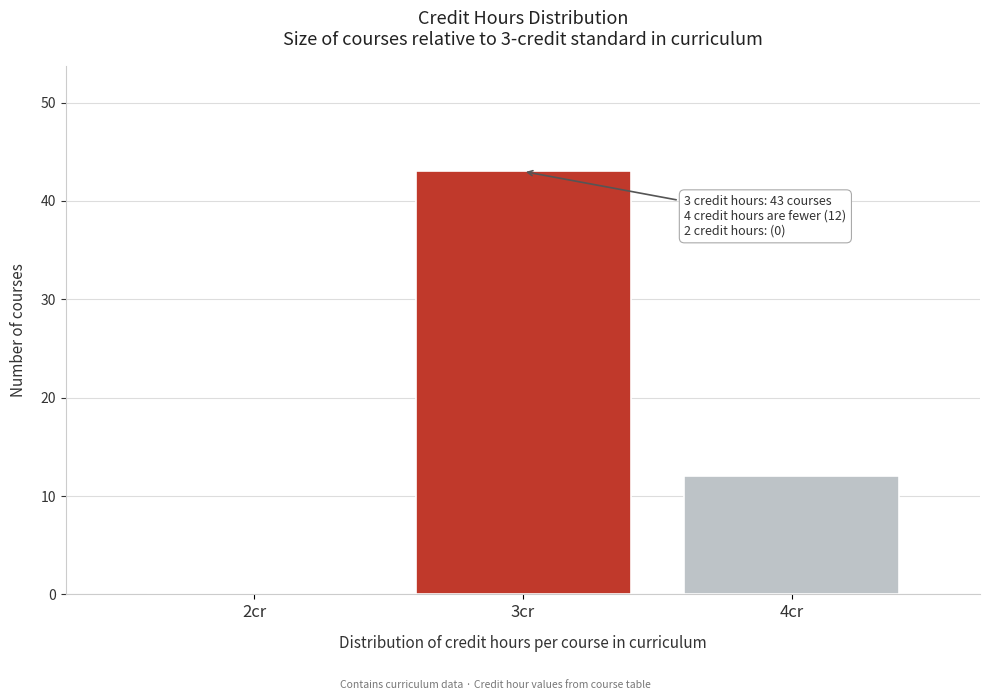

Which range on the x-axis has the tallest bar?

2.5 to 3.5